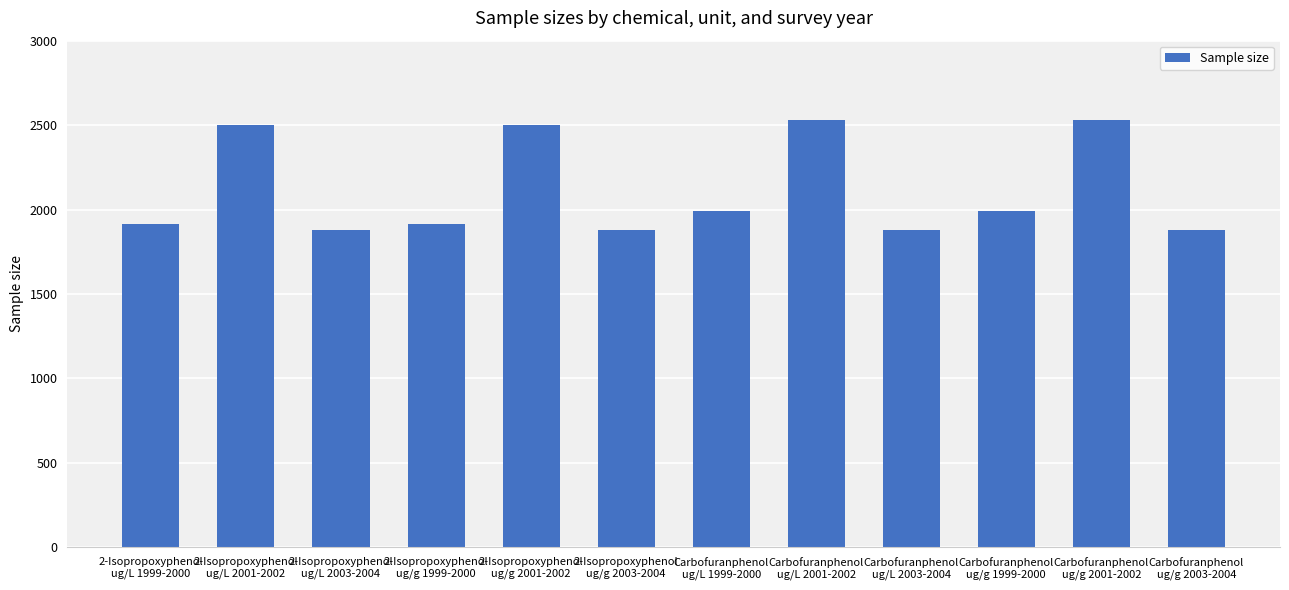

What is the value of the 10th bar from the left?

1994